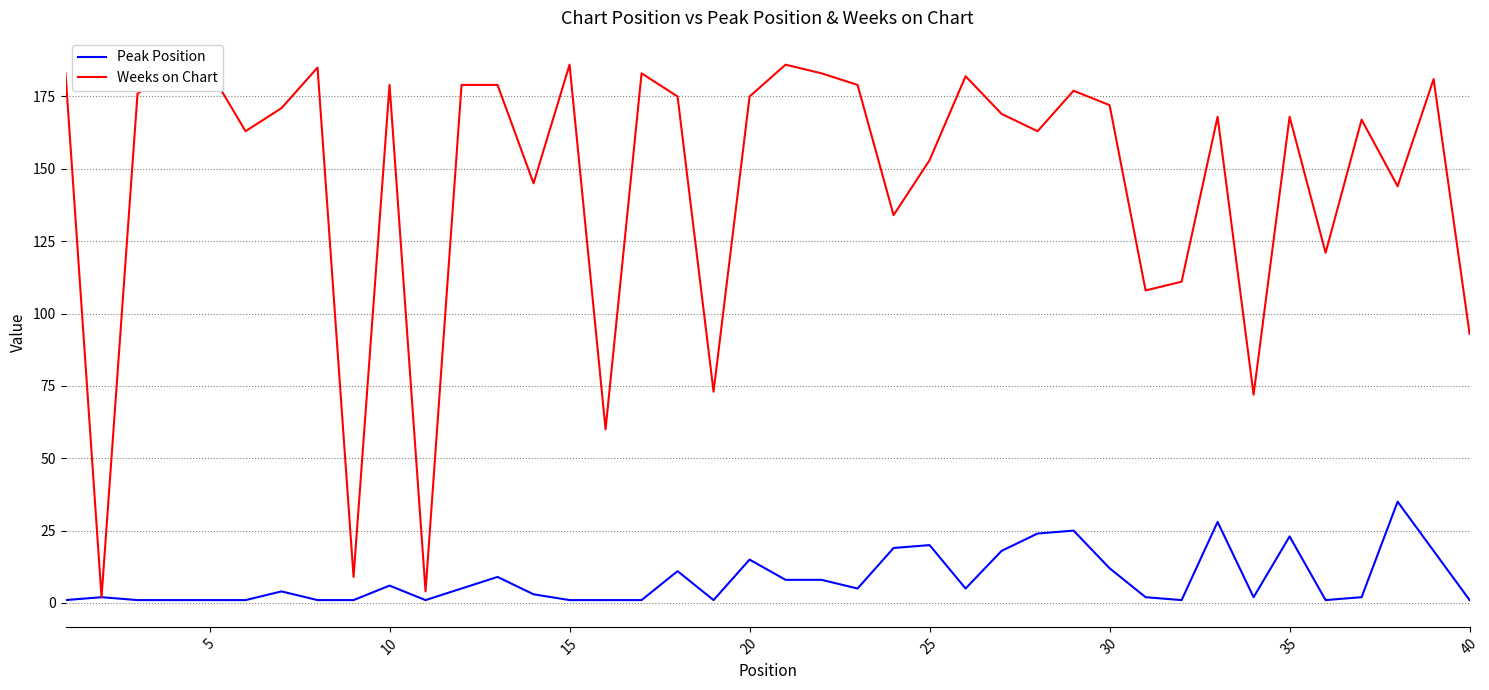

Which series has the largest total across all categories?

Weeks on Chart